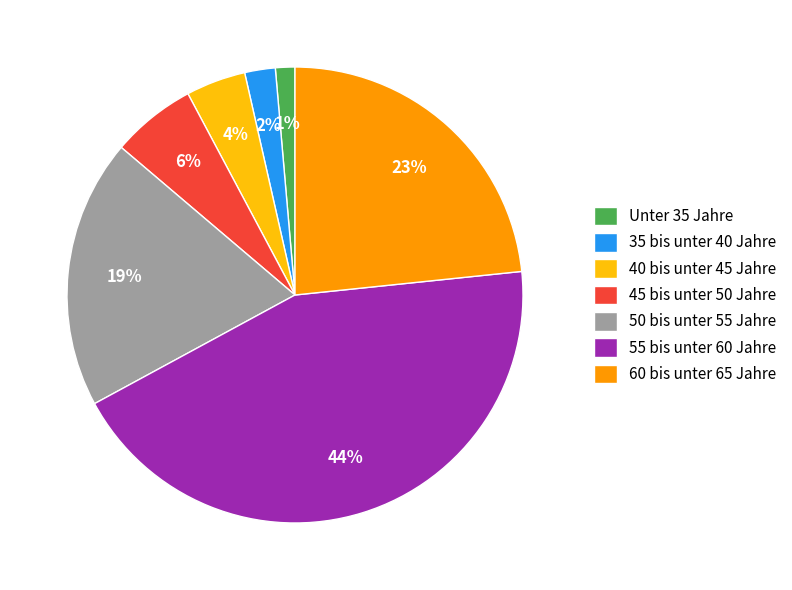

How many slices are in this pie chart?

7